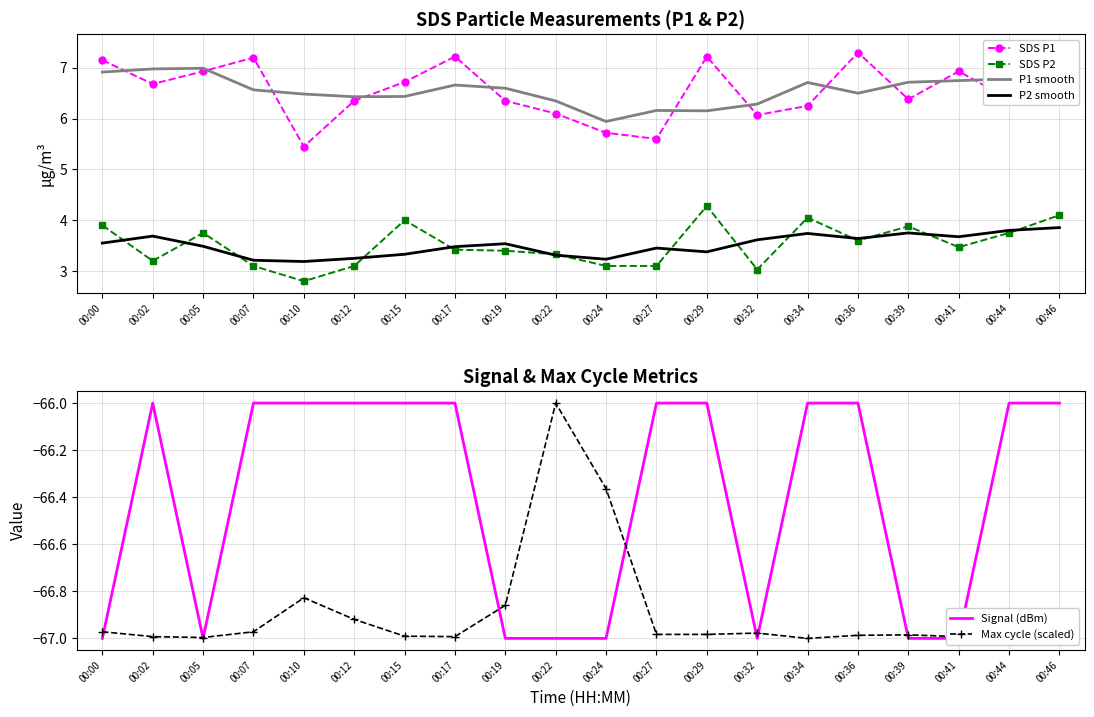

The value of SDS P1 at 00:07 is 7.2. True or false?

True